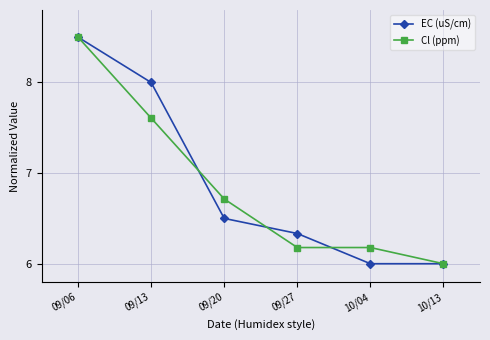

What is the label of the 1st point from the left?

09/06